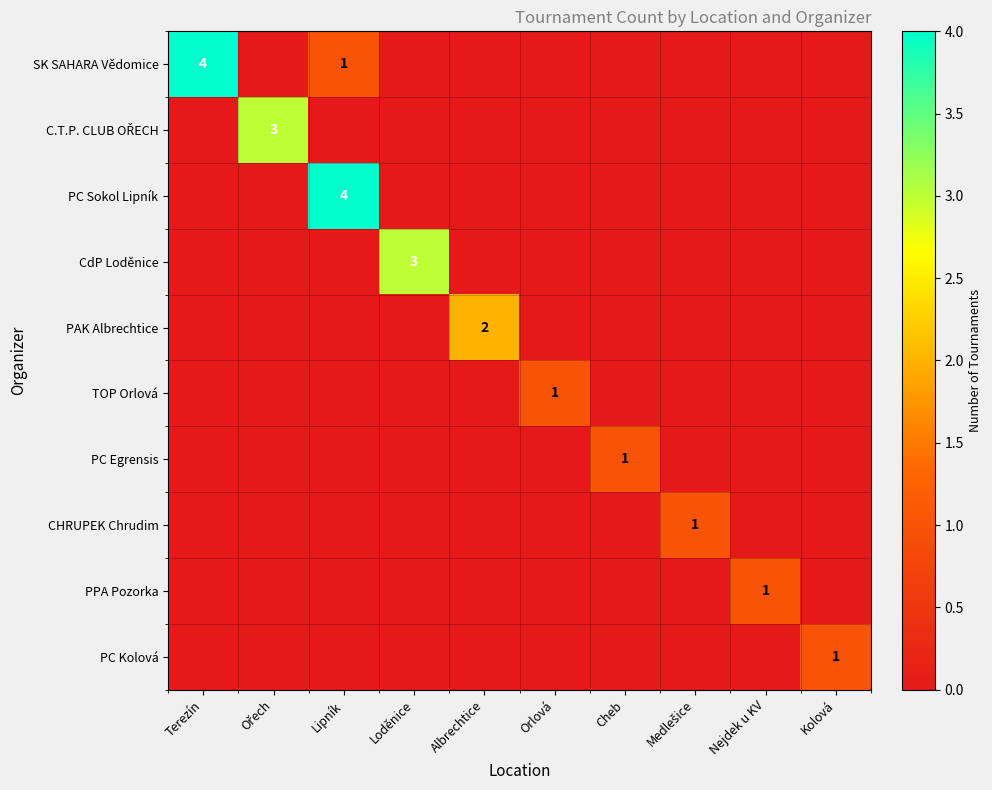

The TOP Orlová series shows 1 at Orlová. True or false?

True